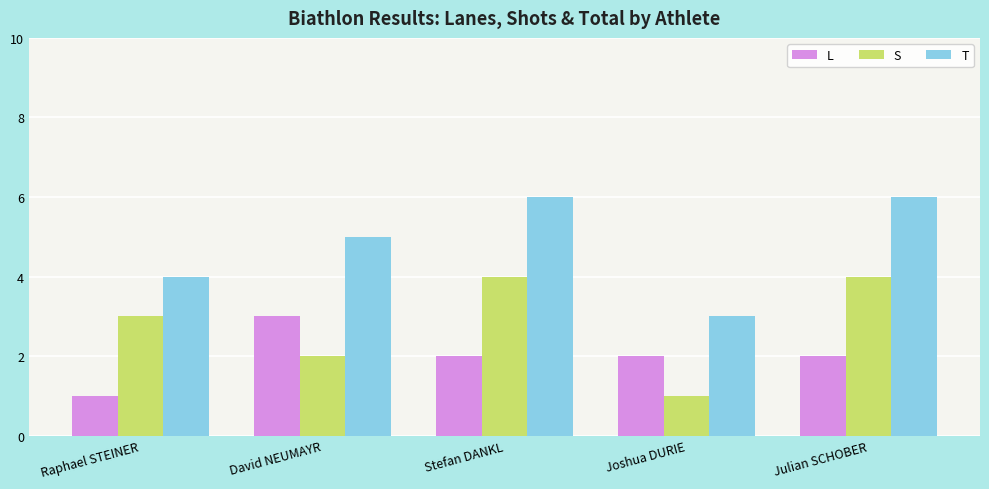

What is the spread (max minus min) of values at Stefan DANKL?

4